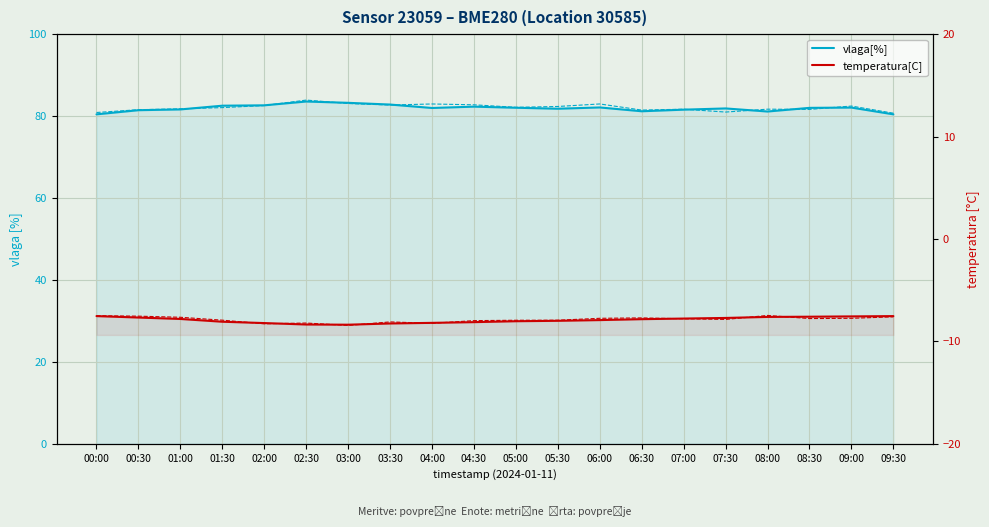

What is the sum of all vlaga[%] values?

1638.8